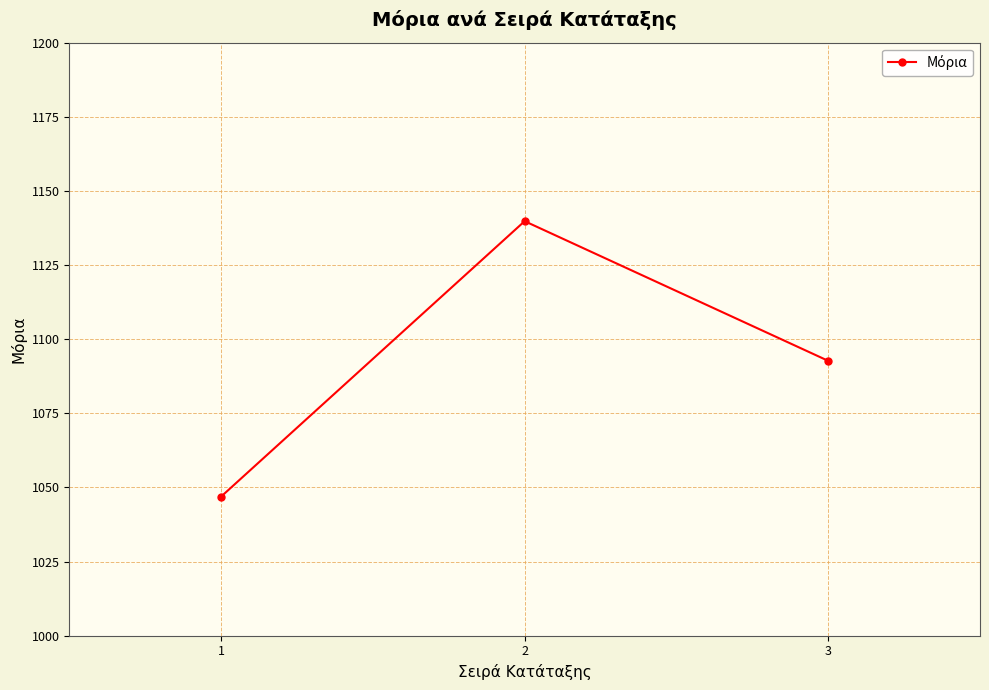

What is the value of the 1st point from the left?

1046.9